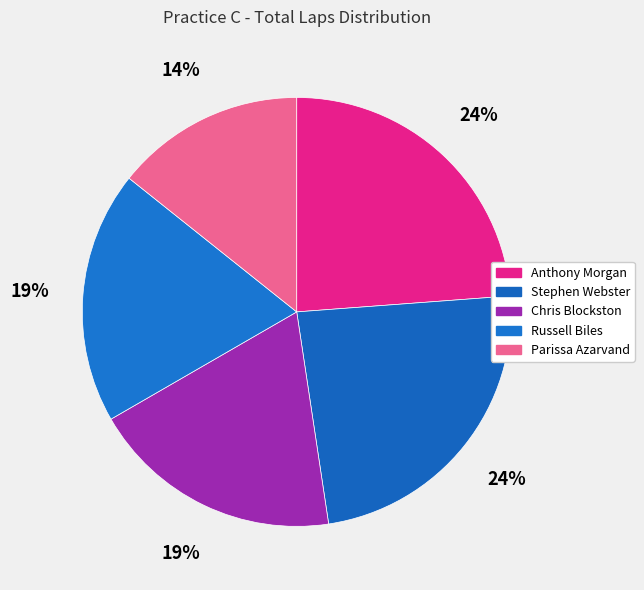

Count the number of slices in the pie.

5